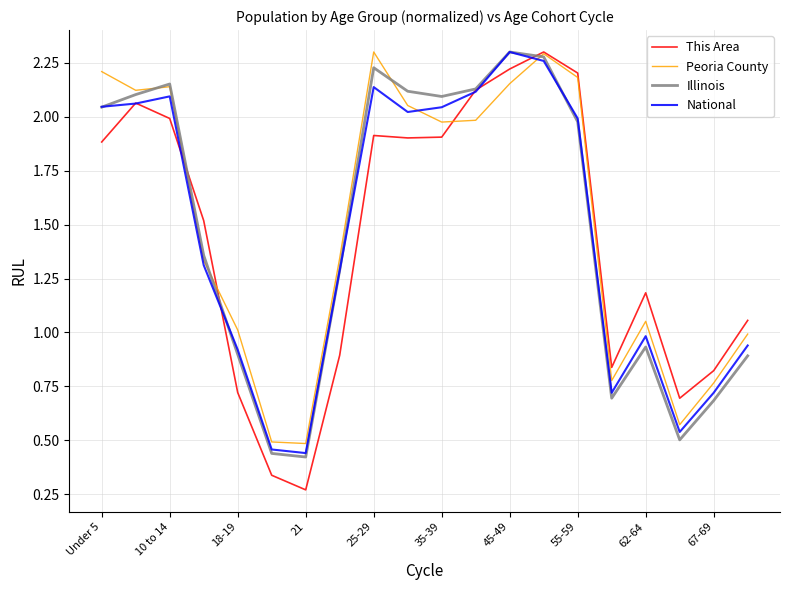

Which series has the widest spread of values?

This Area